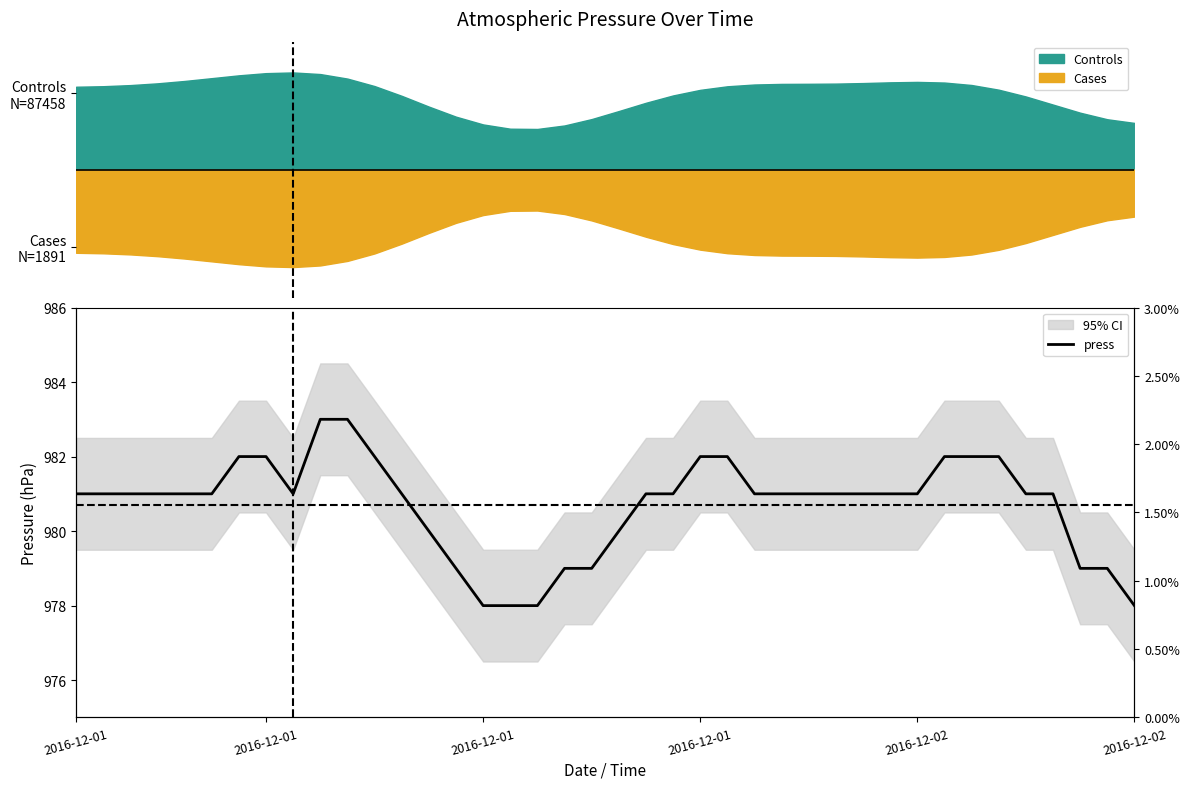

True or false: there are more than 1 points higher than both neighbors.

False